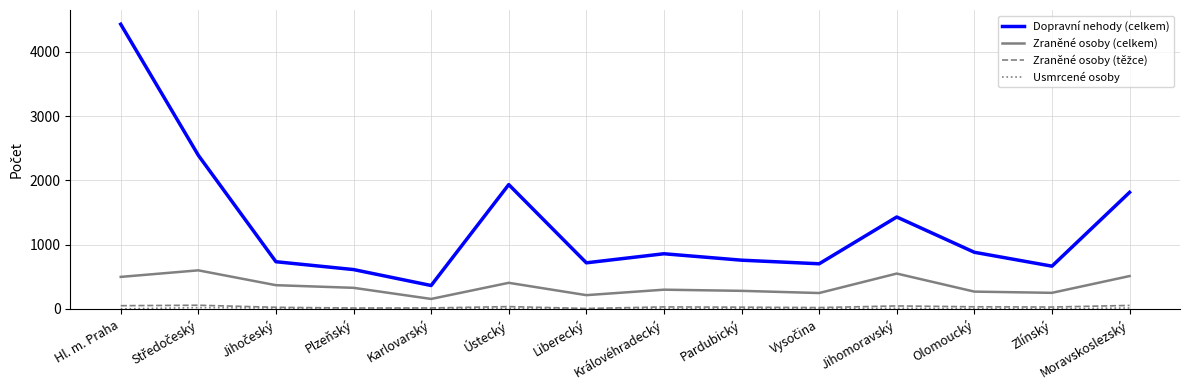

Where does the Dopravní nehody (celkem) series first go above 859?

Hl. m. Praha